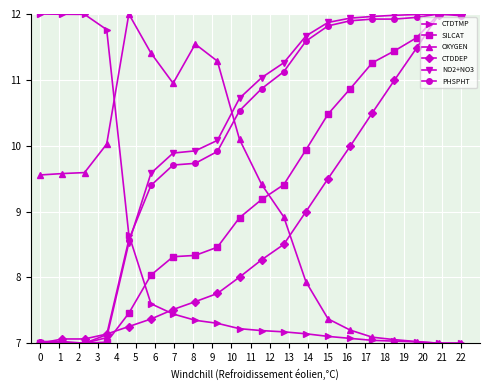

Which series ends up on top after the final intersection of CTDDEP and OXYGEN?

CTDDEP